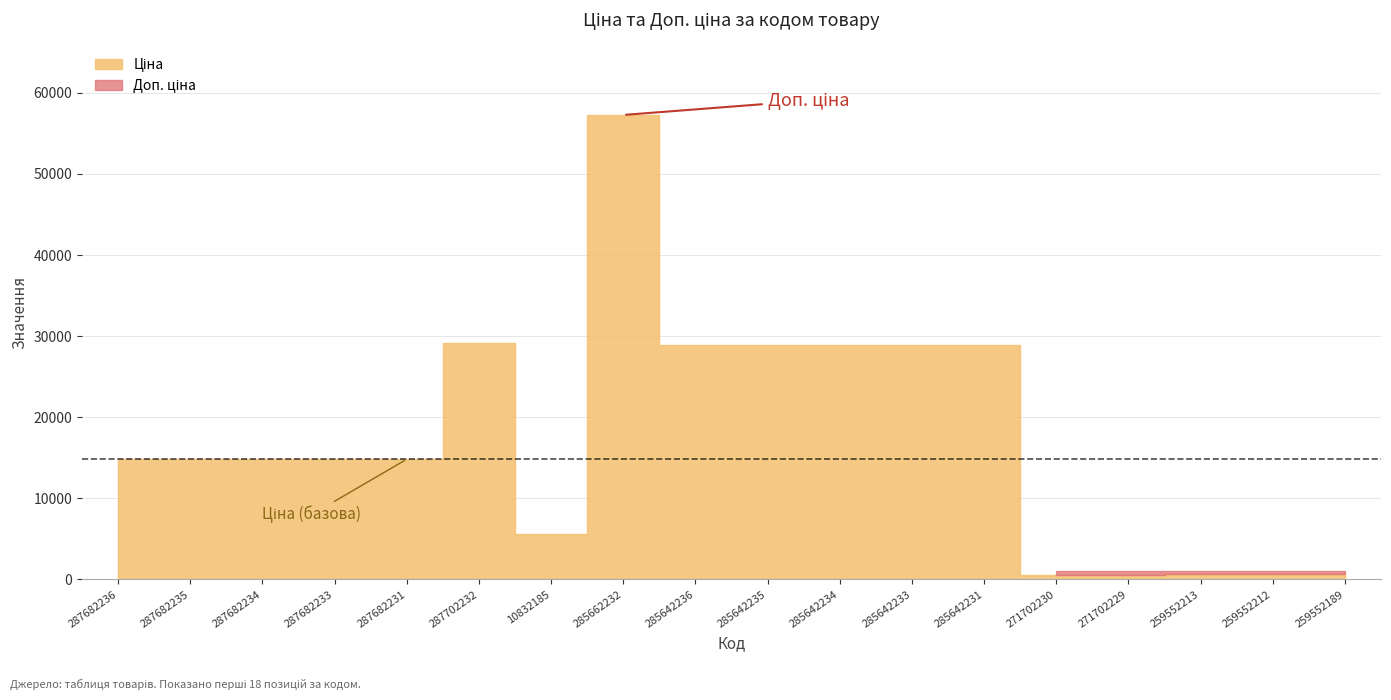

Which series has the widest spread of values?

Ціна